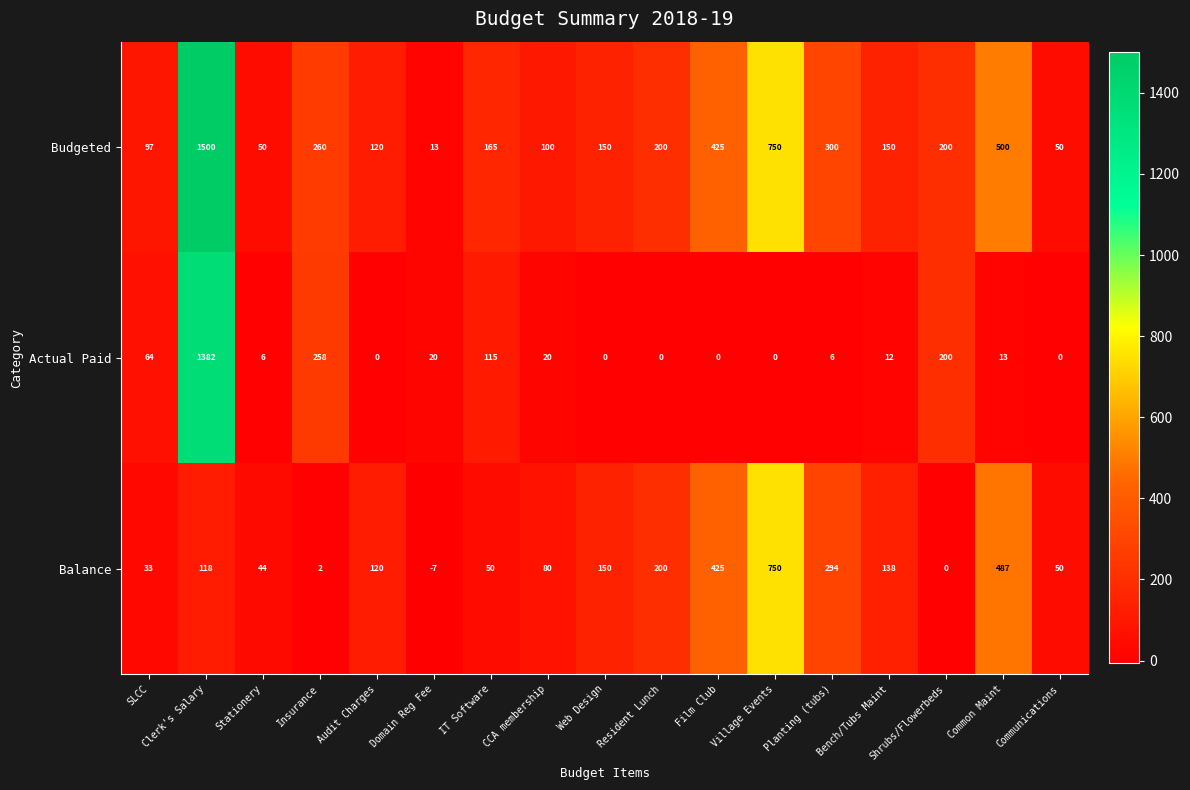

Rank the series by their maximum value, from highest to lowest.

Budgeted, Actual Paid, Balance